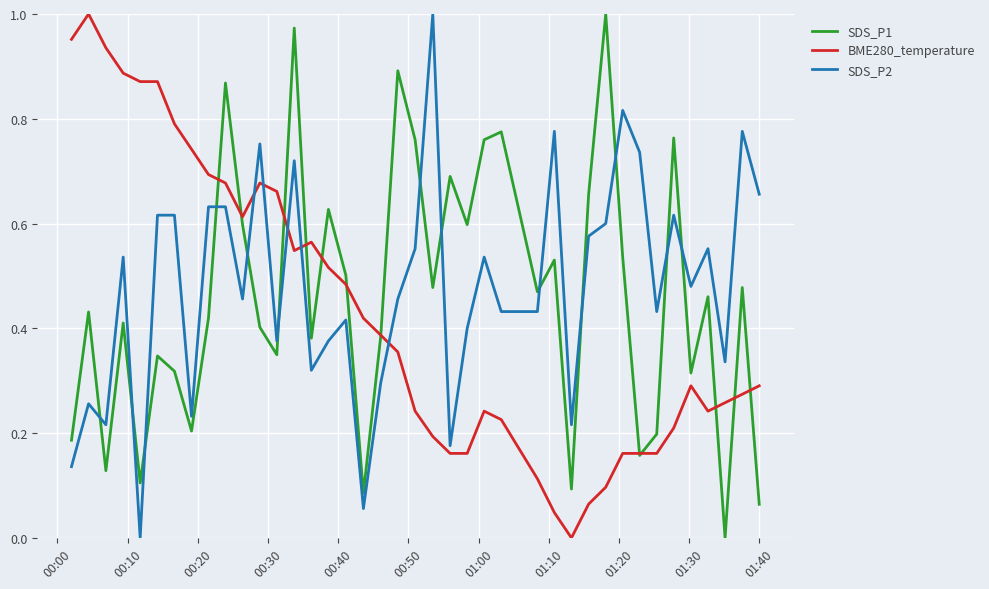

Which series ends up on top after the final intersection of BME280_temperature and SDS_P2?

SDS_P2